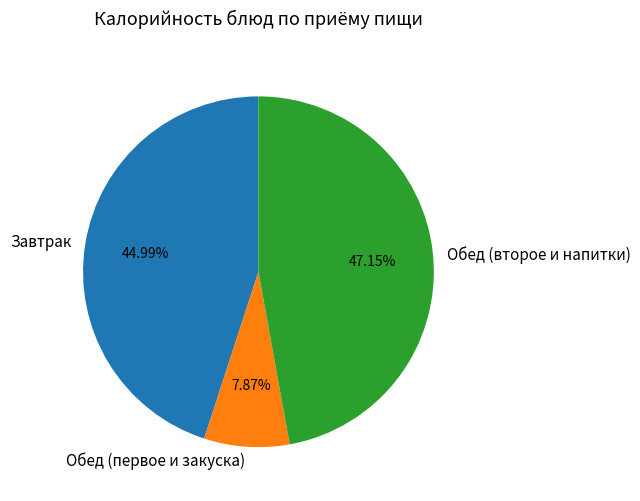

Combined, do Обед (второе и напитки) and Обед (первое и закуска) account for over 50%?

Yes